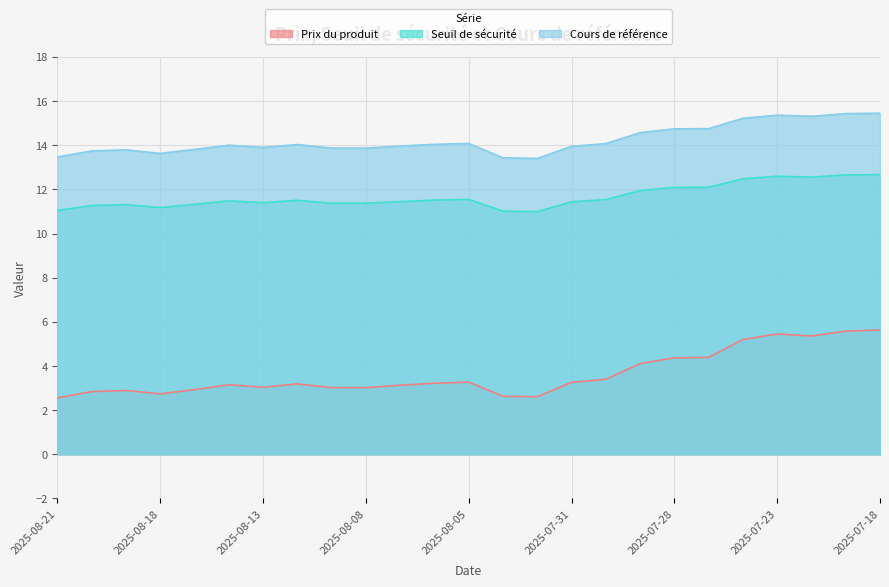

How many values in the Cours de référence series exceed 14?

12